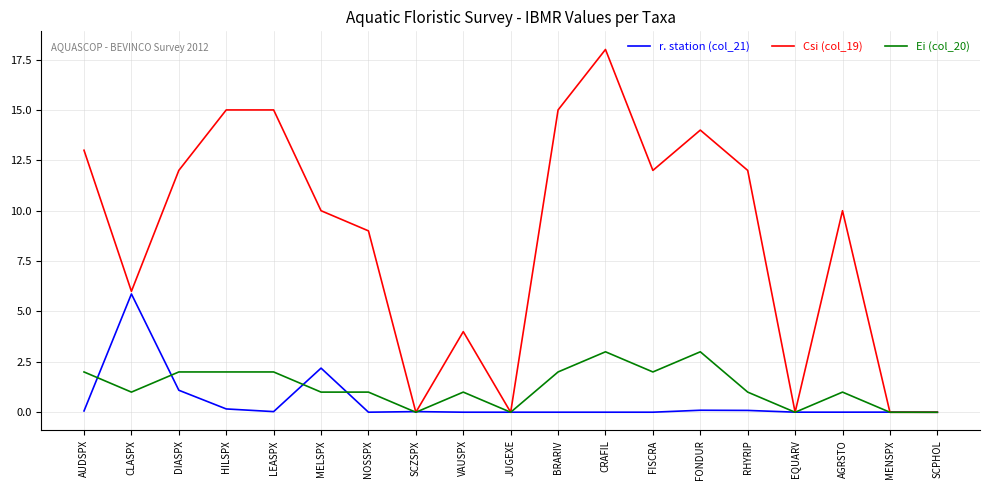

At FONDUR, list the series in order from smallest to largest.

r. station (col_21), Ei (col_20), Csi (col_19)